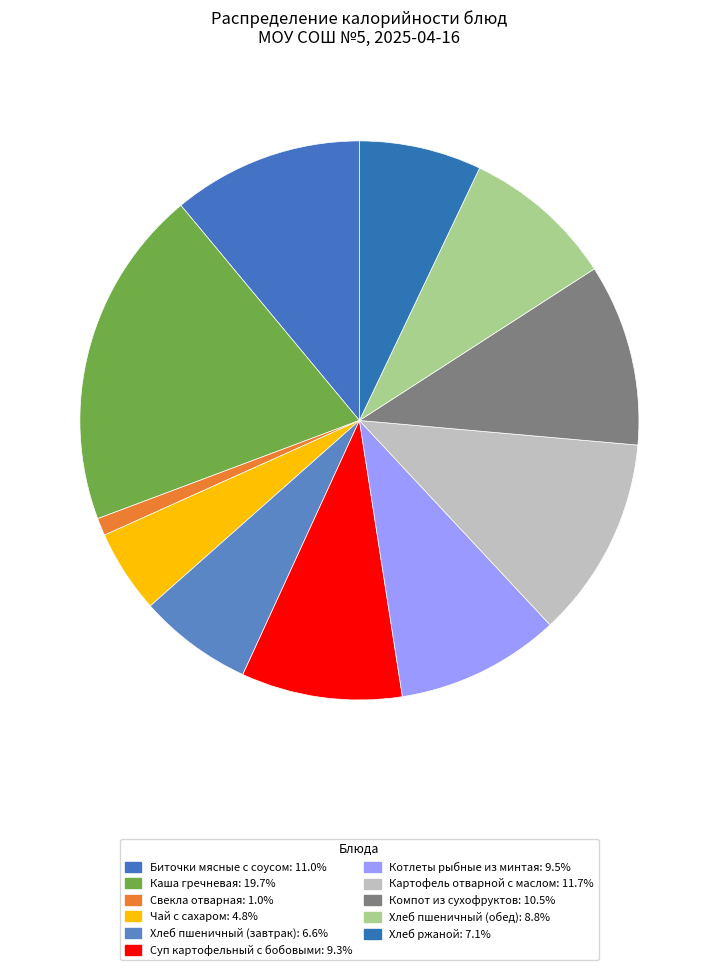

How many slices are in this pie chart?

11